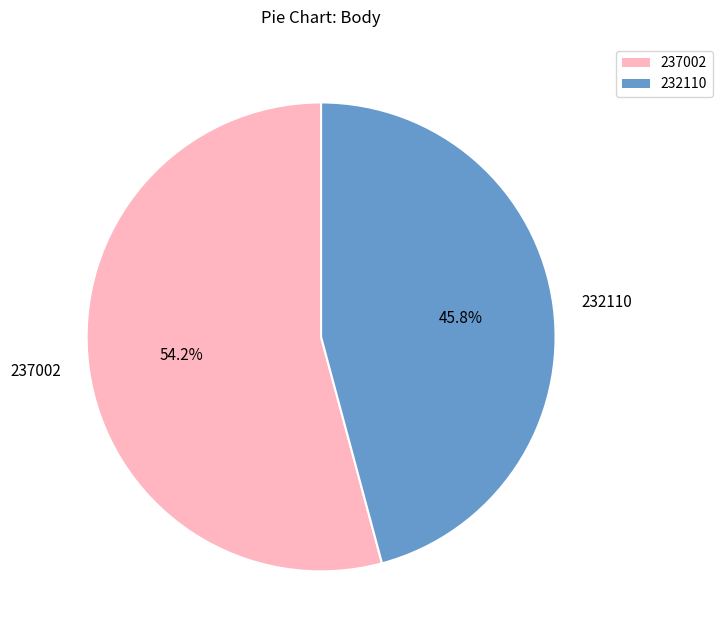

Does any single category account for the majority?

Yes